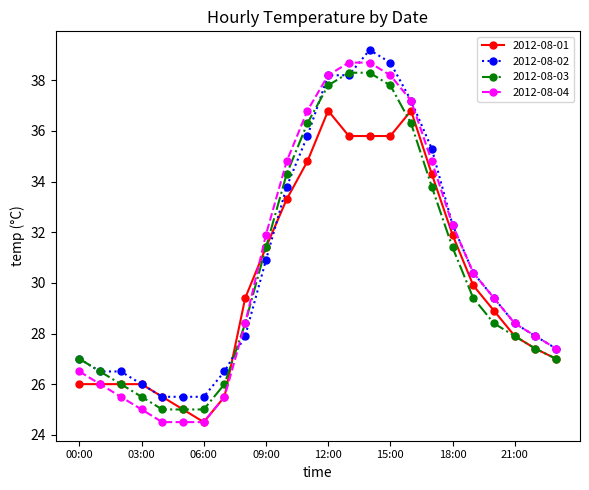

How many data points in 2012-08-01 are less than 29?

12